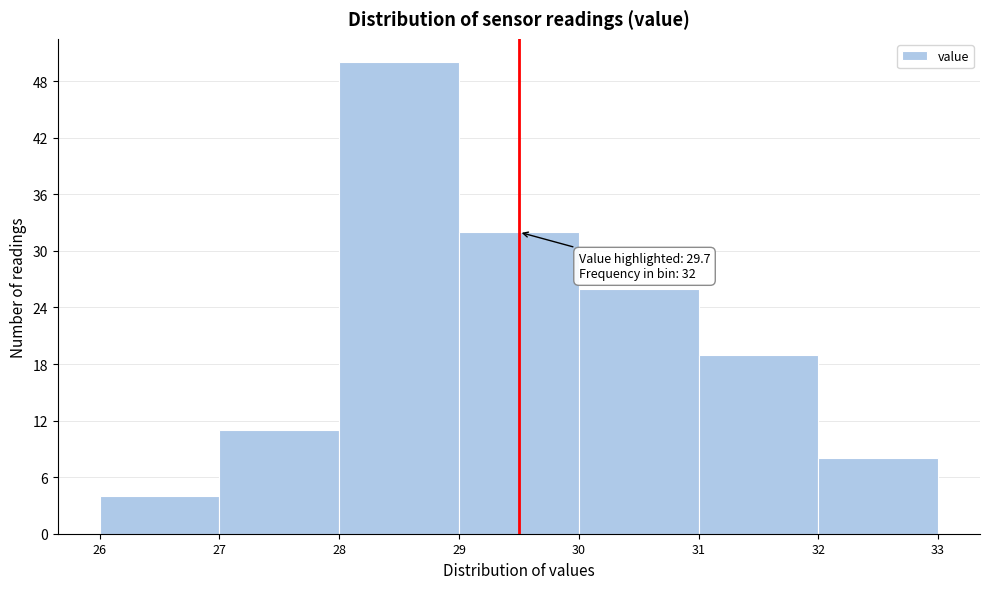

Over which range of the x-axis is the bar tallest?

28 to 29